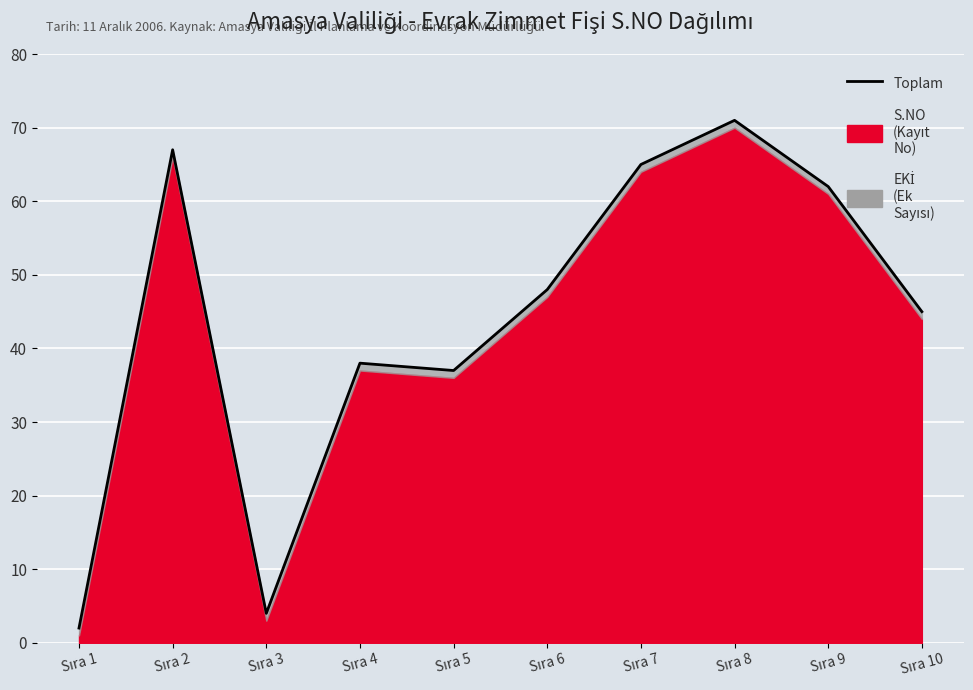

What is the difference between the maximum and minimum values?

69